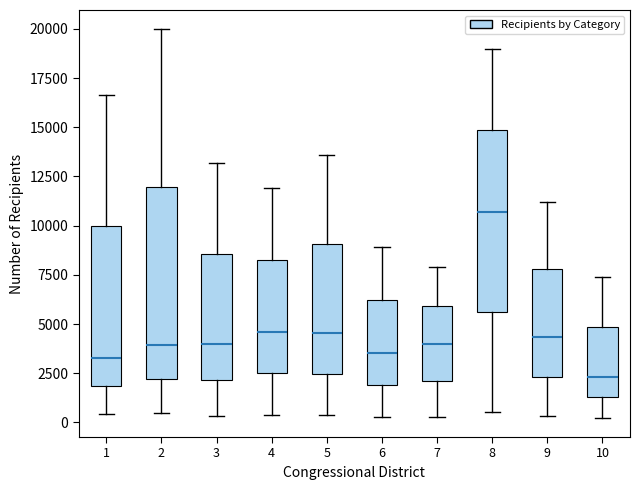

Where does the lower whisker of the box at x = 9 end on the y-axis? The values are not printed on the chart, so give them approximately, as read against the axis.

500